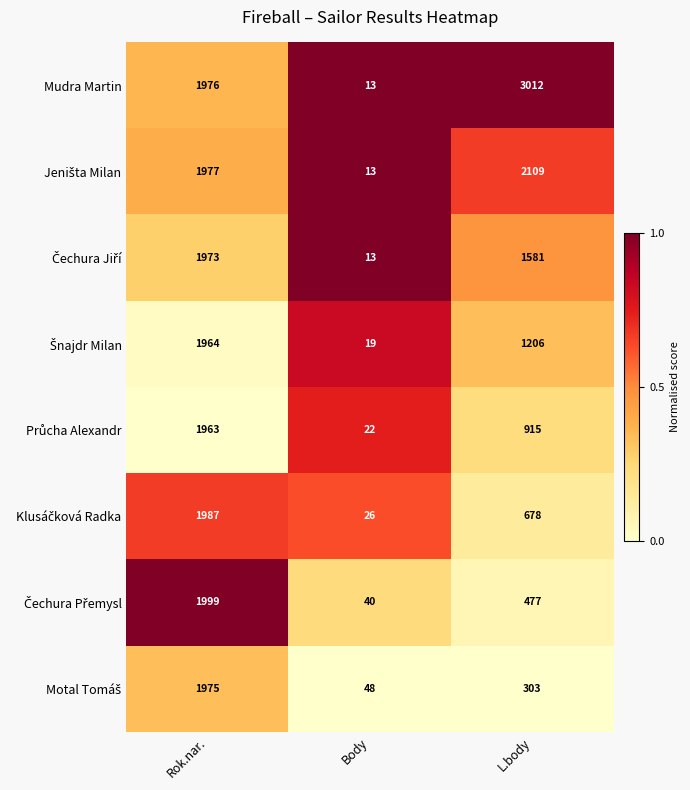

Is it true that Mudra Martin equals 13 at Body?

True